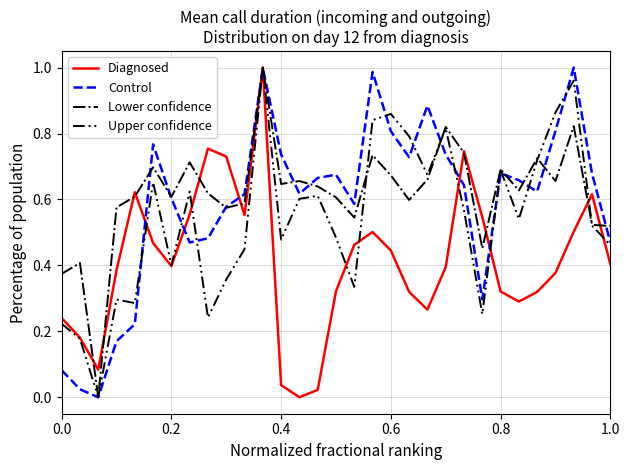

Is this an area chart (filled region under the line)?

No